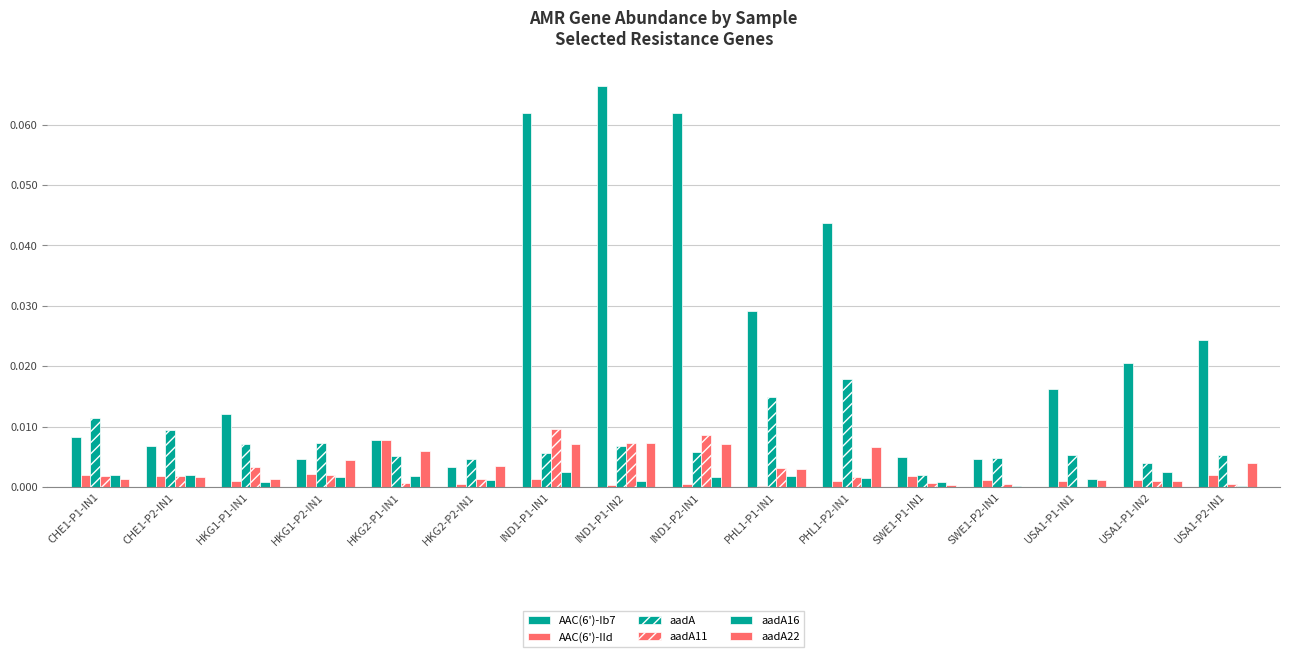

Reading left to right, what are all the values shown in this chart?

AAC(6')-Ib7: CHE1-P1-IN1=0.0	CHE1-P2-IN1=0.0	HKG1-P1-IN1=0.0	HKG1-P2-IN1=0.0	HKG2-P1-IN1=0.0	HKG2-P2-IN1=0.0	IND1-P1-IN1=0.1	IND1-P1-IN2=0.1	IND1-P2-IN1=0.1	PHL1-P1-IN1=0.0	PHL1-P2-IN1=0.0	SWE1-P1-IN1=0.0	SWE1-P2-IN1=0.0	USA1-P1-IN1=0.0	USA1-P1-IN2=0.0	USA1-P2-IN1=0.0
AAC(6')-IId: CHE1-P1-IN1=0.0	CHE1-P2-IN1=0.0	HKG1-P1-IN1=0.0	HKG1-P2-IN1=0.0	HKG2-P1-IN1=0.0	HKG2-P2-IN1=0.0	IND1-P1-IN1=0.0	IND1-P1-IN2=0.0	IND1-P2-IN1=0.0	PHL1-P1-IN1=0.0	PHL1-P2-IN1=0.0	SWE1-P1-IN1=0.0	SWE1-P2-IN1=0.0	USA1-P1-IN1=0.0	USA1-P1-IN2=0.0	USA1-P2-IN1=0.0
aadA: CHE1-P1-IN1=0.0	CHE1-P2-IN1=0.0	HKG1-P1-IN1=0.0	HKG1-P2-IN1=0.0	HKG2-P1-IN1=0.0	HKG2-P2-IN1=0.0	IND1-P1-IN1=0.0	IND1-P1-IN2=0.0	IND1-P2-IN1=0.0	PHL1-P1-IN1=0.0	PHL1-P2-IN1=0.0	SWE1-P1-IN1=0.0	SWE1-P2-IN1=0.0	USA1-P1-IN1=0.0	USA1-P1-IN2=0.0	USA1-P2-IN1=0.0
aadA11: CHE1-P1-IN1=0.0	CHE1-P2-IN1=0.0	HKG1-P1-IN1=0.0	HKG1-P2-IN1=0.0	HKG2-P1-IN1=0.0	HKG2-P2-IN1=0.0	IND1-P1-IN1=0.0	IND1-P1-IN2=0.0	IND1-P2-IN1=0.0	PHL1-P1-IN1=0.0	PHL1-P2-IN1=0.0	SWE1-P1-IN1=0.0	SWE1-P2-IN1=0.0	USA1-P1-IN1=0.0	USA1-P1-IN2=0.0	USA1-P2-IN1=0.0
aadA16: CHE1-P1-IN1=0.0	CHE1-P2-IN1=0.0	HKG1-P1-IN1=0.0	HKG1-P2-IN1=0.0	HKG2-P1-IN1=0.0	HKG2-P2-IN1=0.0	IND1-P1-IN1=0.0	IND1-P1-IN2=0.0	IND1-P2-IN1=0.0	PHL1-P1-IN1=0.0	PHL1-P2-IN1=0.0	SWE1-P1-IN1=0.0	SWE1-P2-IN1=0.0	USA1-P1-IN1=0.0	USA1-P1-IN2=0.0	USA1-P2-IN1=0.0
aadA22: CHE1-P1-IN1=0.0	CHE1-P2-IN1=0.0	HKG1-P1-IN1=0.0	HKG1-P2-IN1=0.0	HKG2-P1-IN1=0.0	HKG2-P2-IN1=0.0	IND1-P1-IN1=0.0	IND1-P1-IN2=0.0	IND1-P2-IN1=0.0	PHL1-P1-IN1=0.0	PHL1-P2-IN1=0.0	SWE1-P1-IN1=0.0	SWE1-P2-IN1=0.0	USA1-P1-IN1=0.0	USA1-P1-IN2=0.0	USA1-P2-IN1=0.0